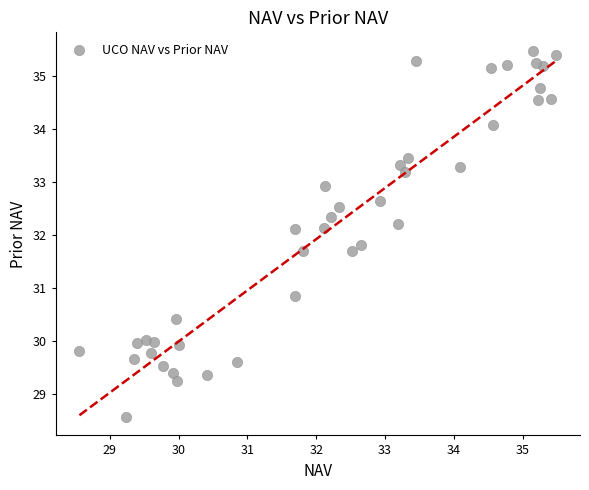

What is the range of X values (max minus min)?

6.9